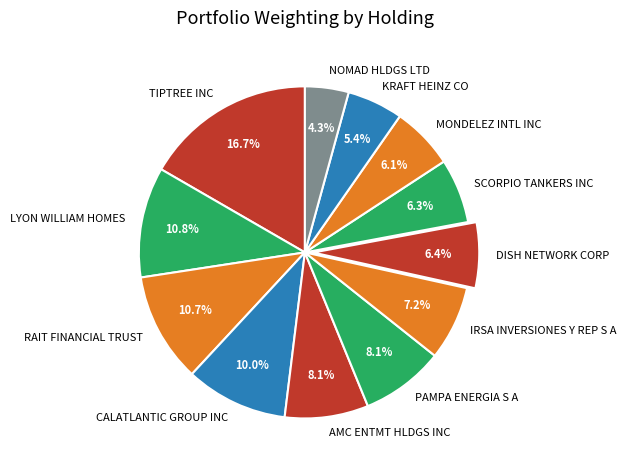

To the nearest percent, what is the difference between the largest and smallest slice percentages?

12%